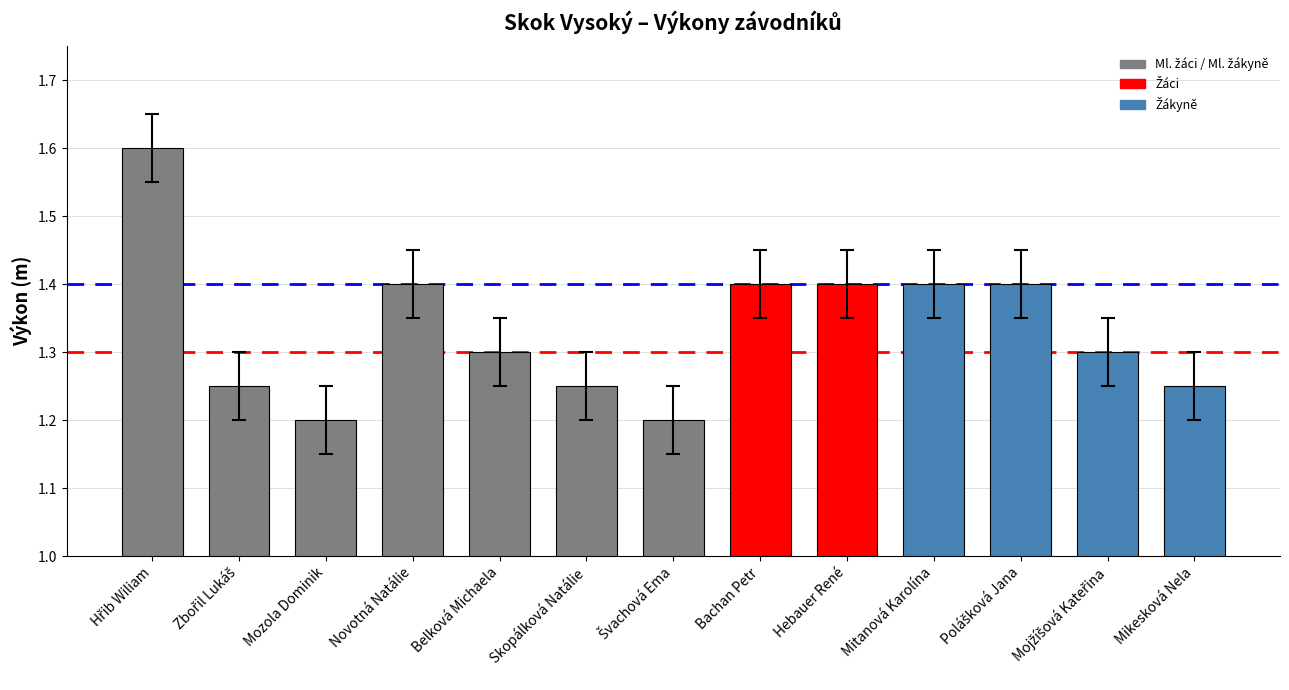

Is it true that the value at Novotná Natálie is 1.4?

True